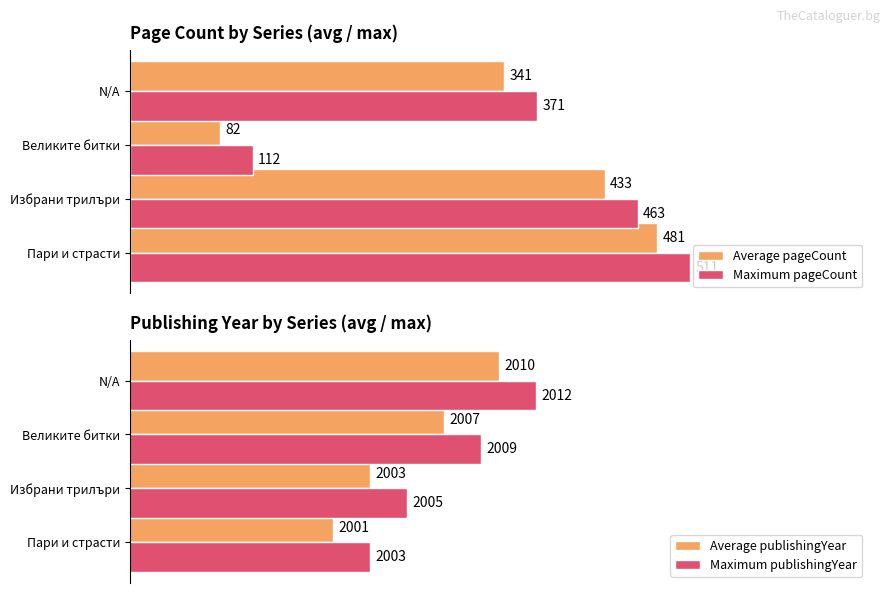

At which label does Average publishingYear reach its peak?

N/A